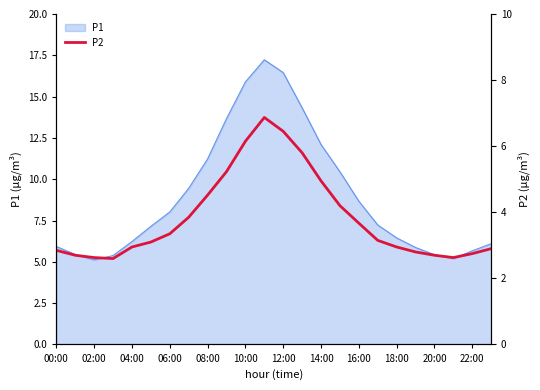

Reading right to left, list all the values displayed in this chart.

2.9	2.8	2.6	2.7	2.8	3.0	3.1	3.7	4.2	5.0	5.8	6.5	6.9	6.2	5.2	4.5	3.9	3.4	3.1	3.0	2.6	2.6	2.7	2.9